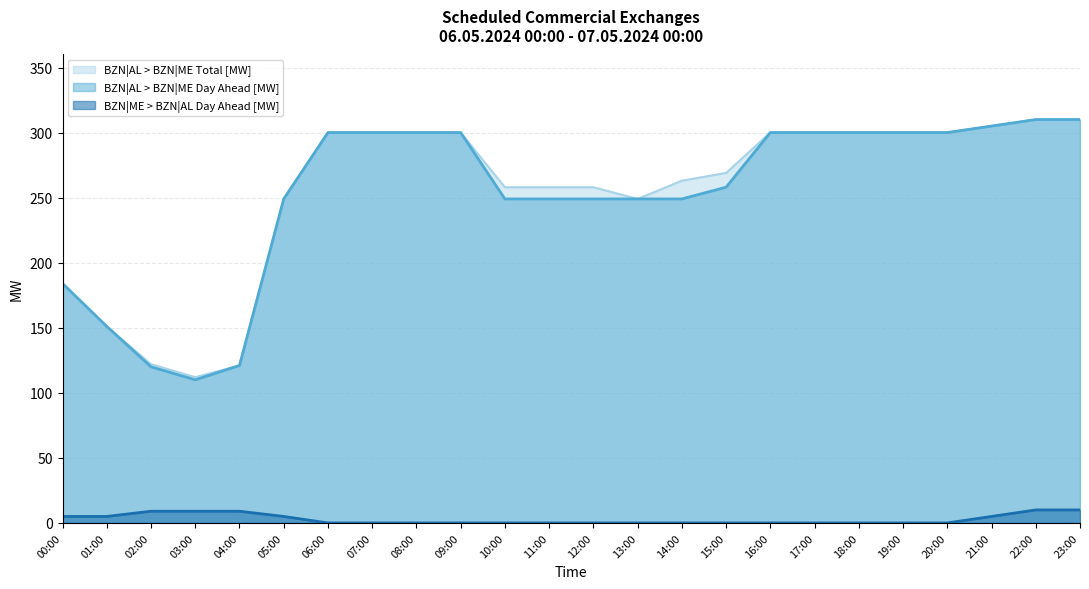

True or false: BZN|AL > BZN|ME Total [MW] and BZN|ME > BZN|AL Day Ahead [MW] intersect in this chart.

False